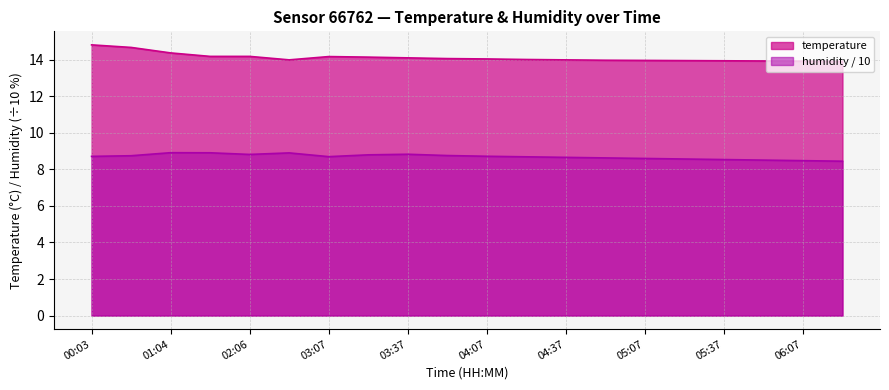

How many interior local peaks does the humidity series have?

3